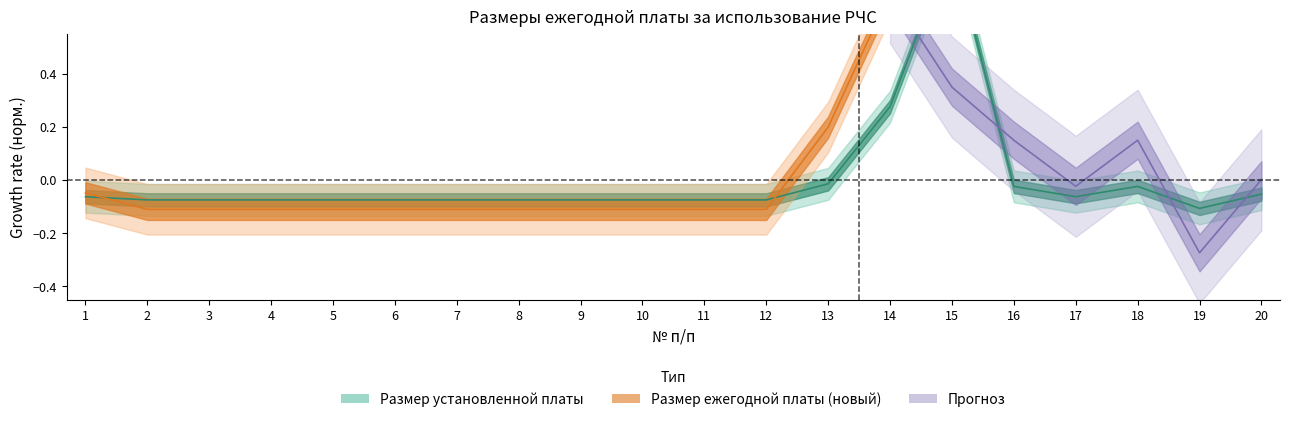

How many interior local valleys (lower than both neighbors) does the data have?

2